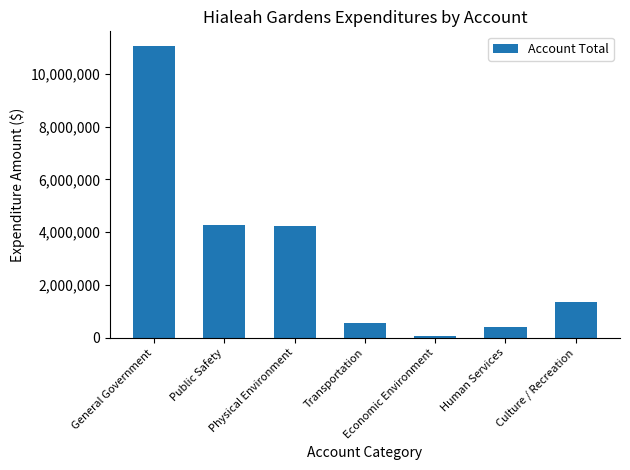

True or false: the data shows 1504577 at Physical Environment.

False